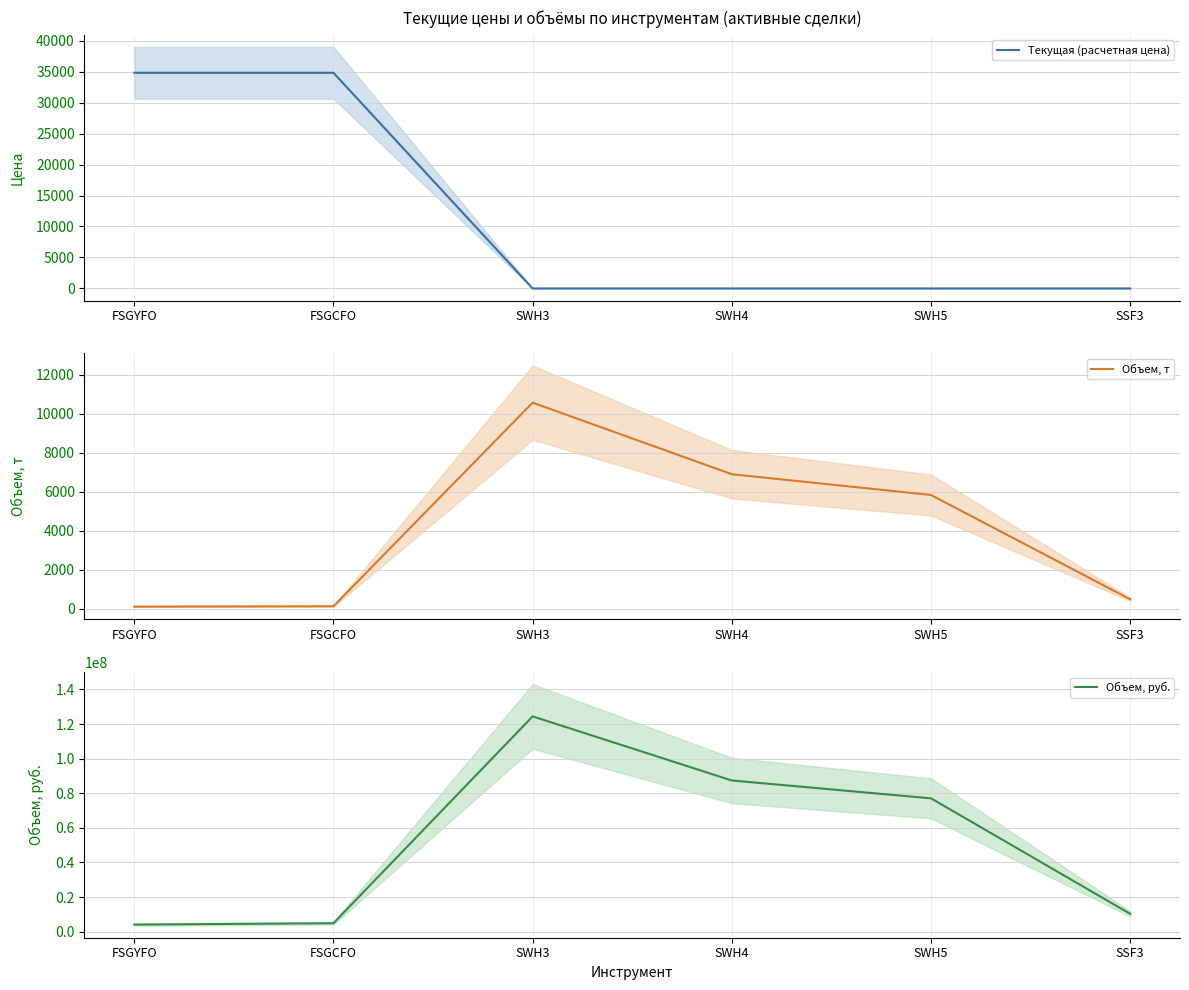

What is the value of the Объем, руб. point at the 3rd from the left?

124409108.0